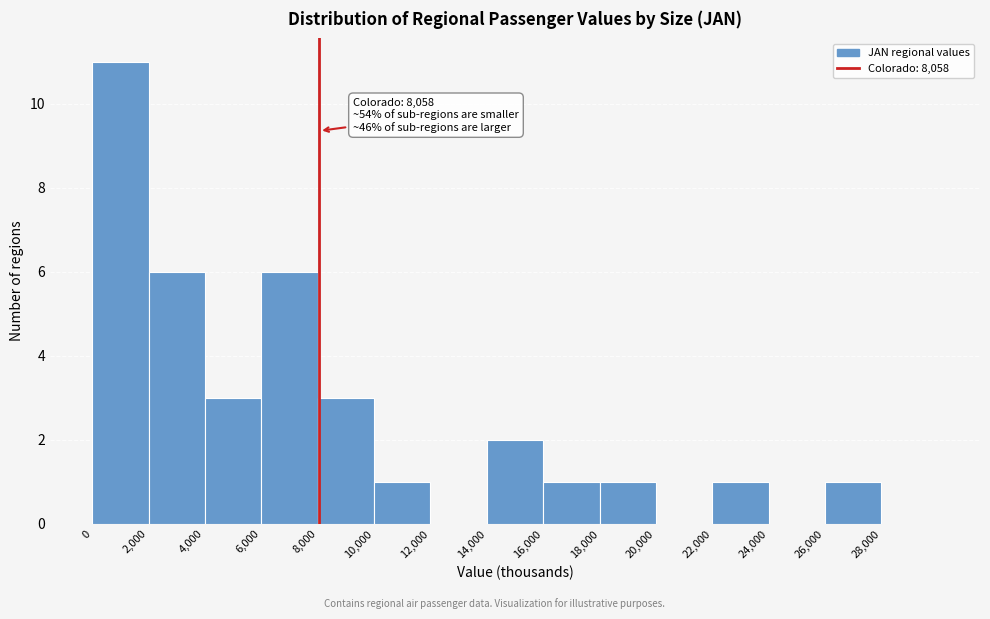

Over which range of the x-axis is the bar tallest?

0 to 2000